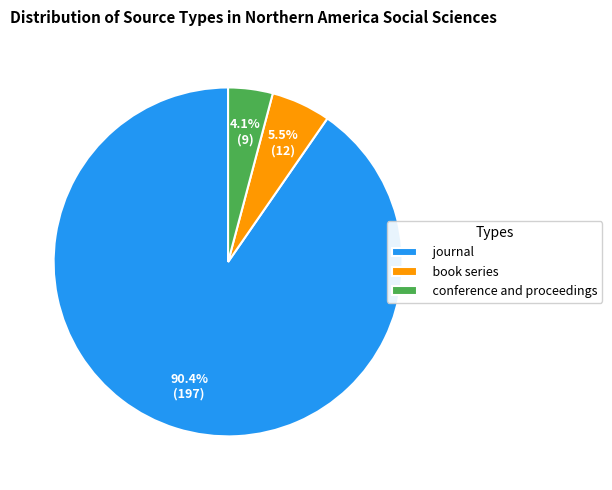

To the nearest percent, what is the average slice percentage?

33%